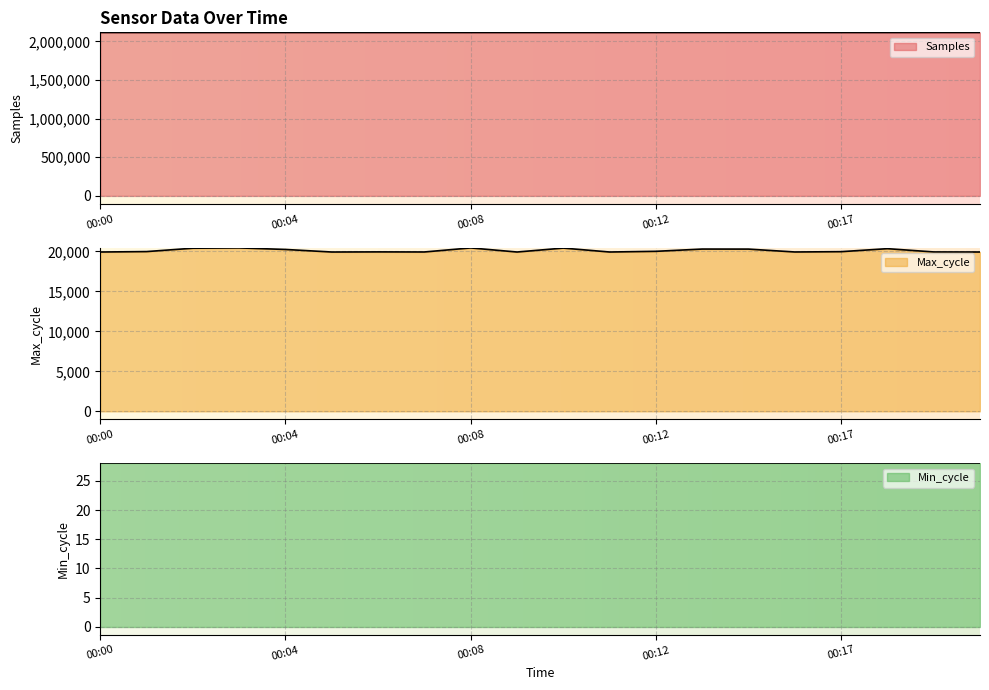

Between 00:16 and 00:19, which series saw the biggest shift?

Samples